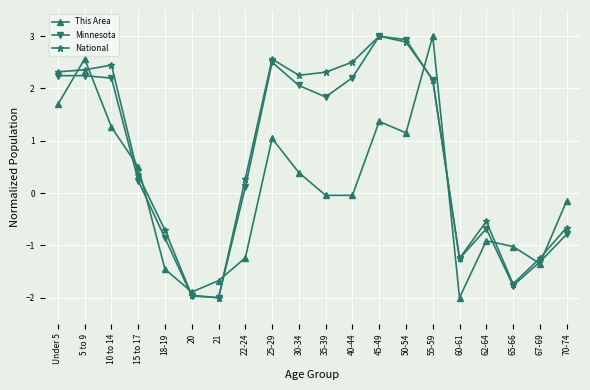

What is the total value across all series at 30-34?

4.7